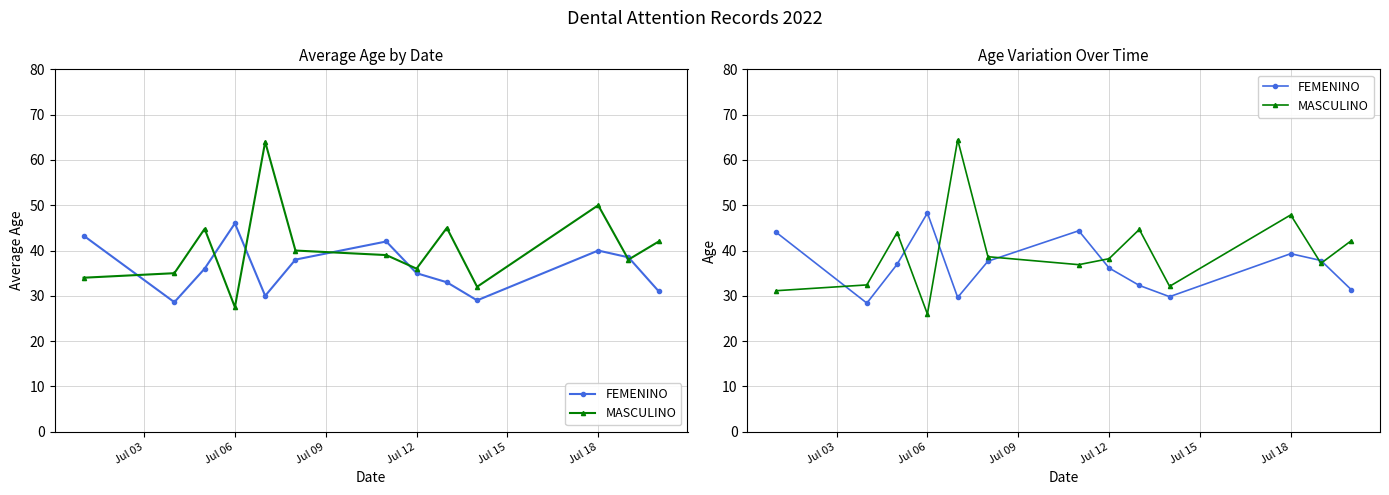

Which series has the largest range (max minus min)?

MASCULINO